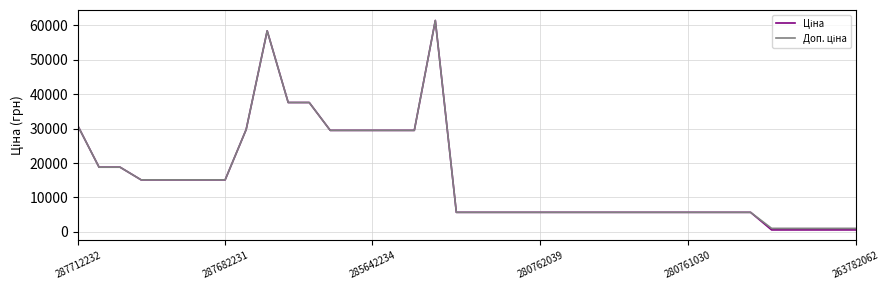

What is the maximum value shown in the chart?

61434.3